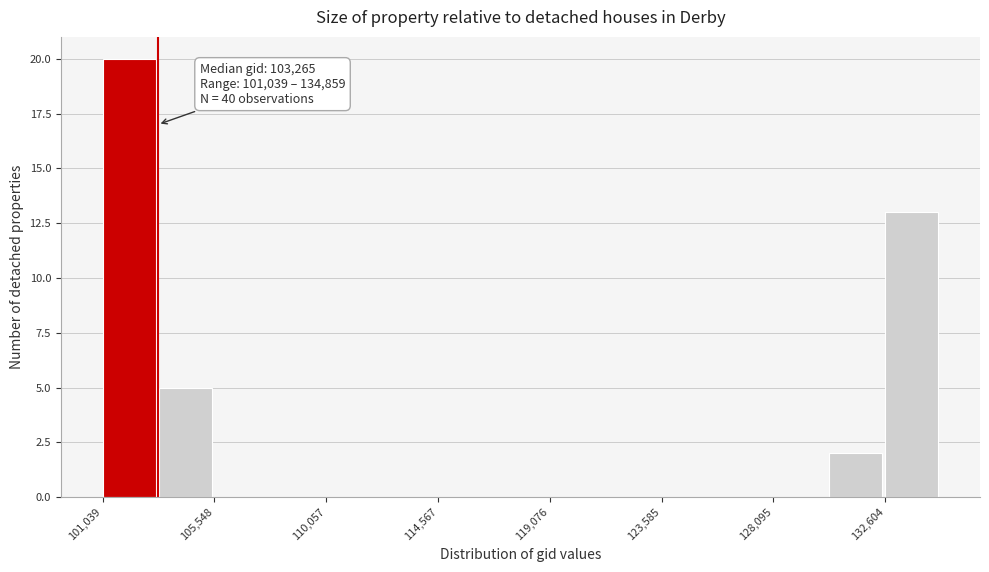

Which range on the x-axis has the tallest bar?

101000 to 103500